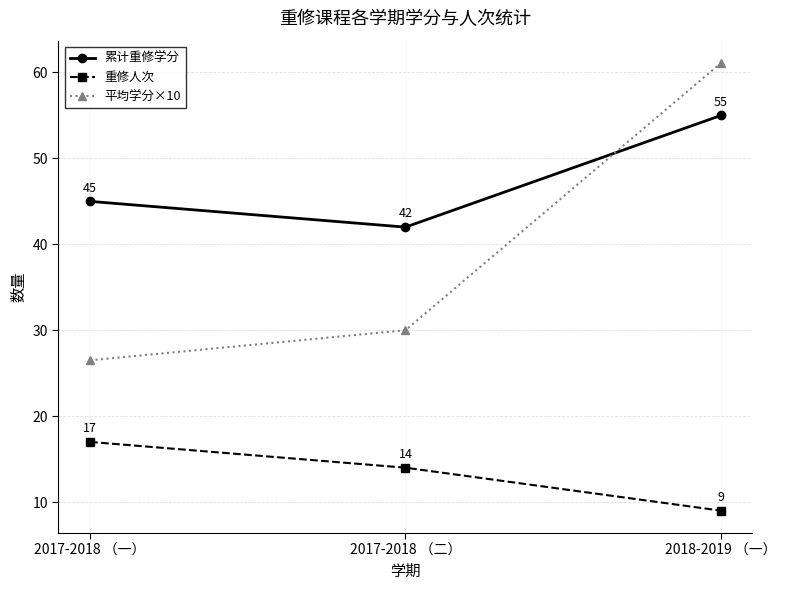

What is the label of the 1st point from the left?

2017-2018 （一）